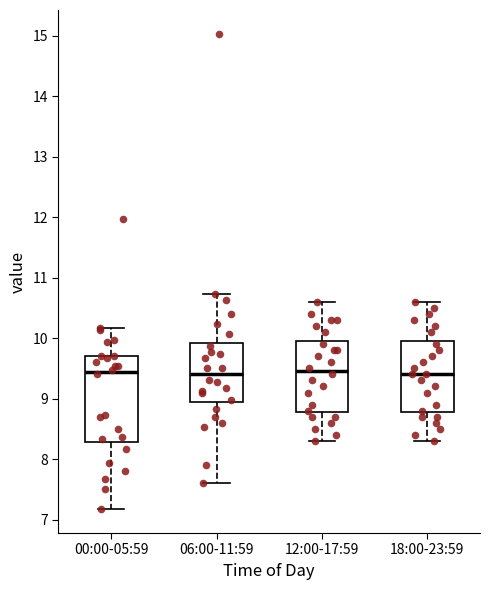

Where does the median line of the box for 12:00-17:59 sit on the y-axis? The values are not printed on the chart, so give them approximately, as read against the axis.

9.5